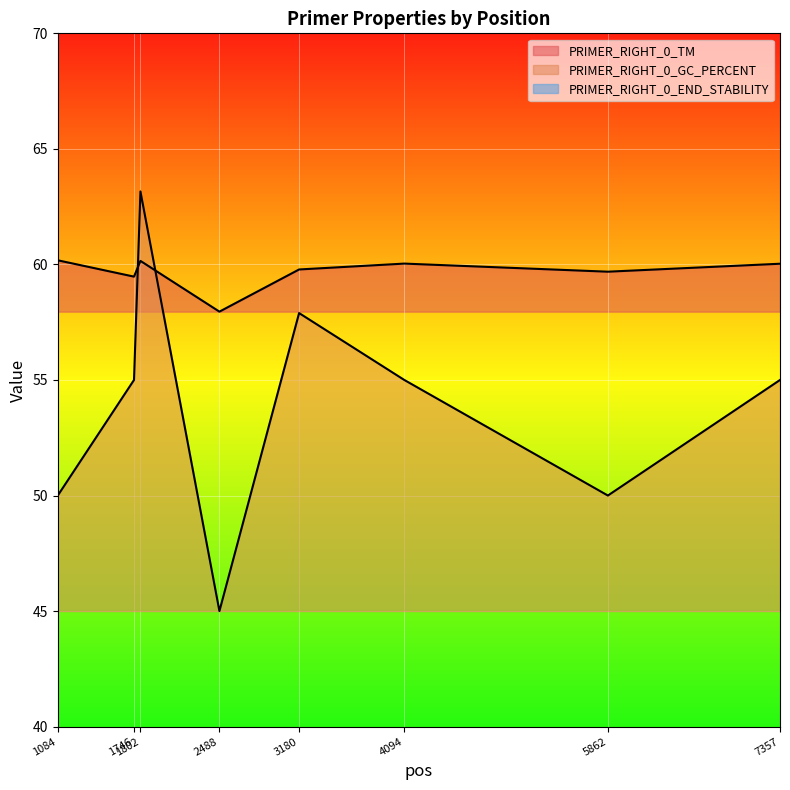

True or false: PRIMER_RIGHT_0_TM and PRIMER_RIGHT_0_END_STABILITY intersect in this chart.

False